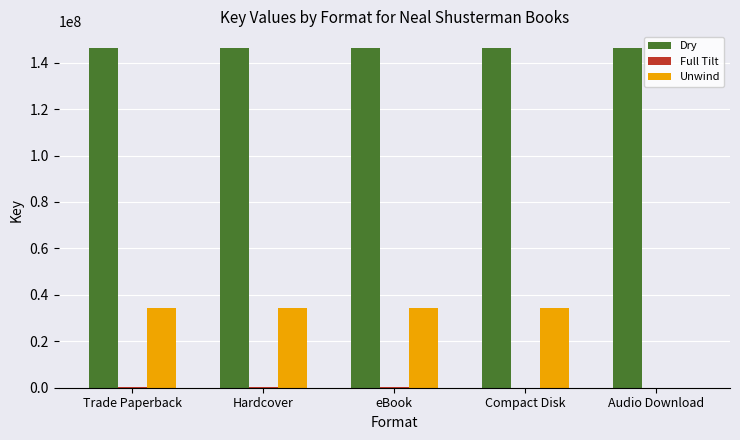

How many categories are shown in the chart?

5